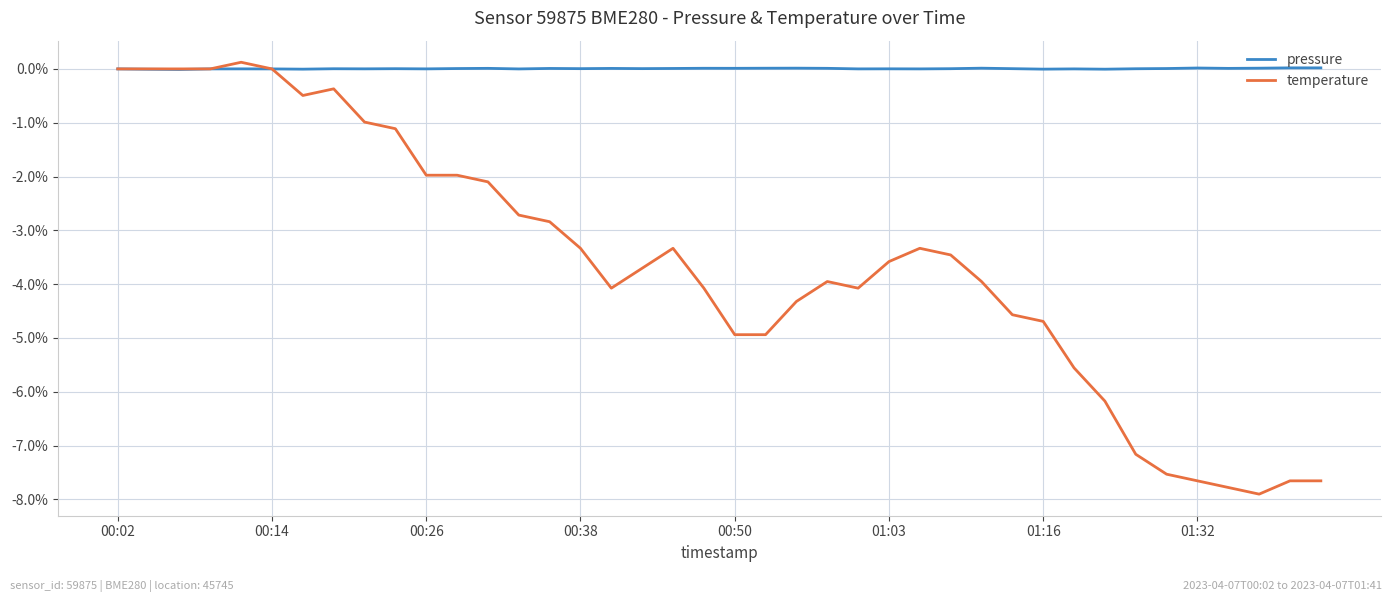

Which series has the largest total across all categories?

pressure